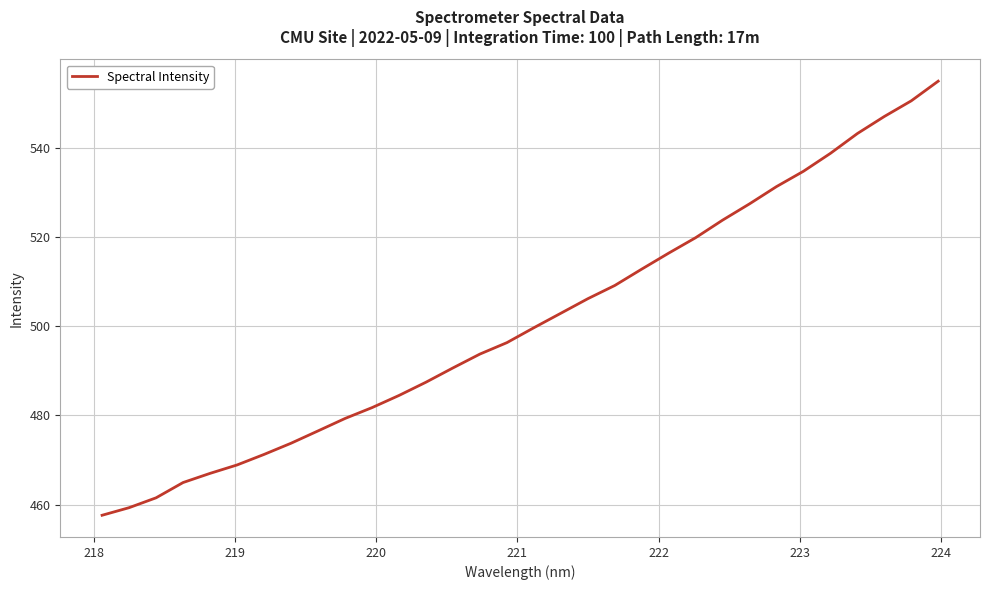

What is the difference between the maximum and minimum values?

97.3